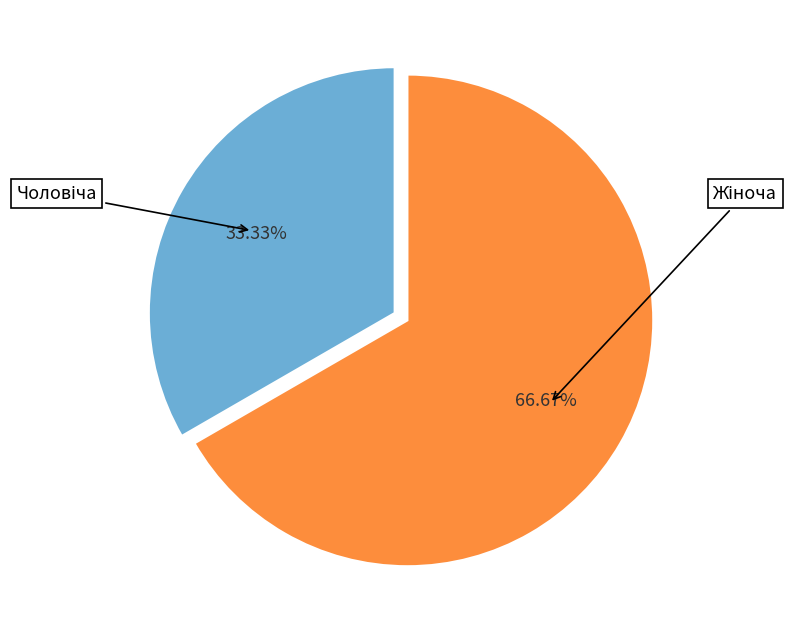

Does any single category account for the majority?

Yes